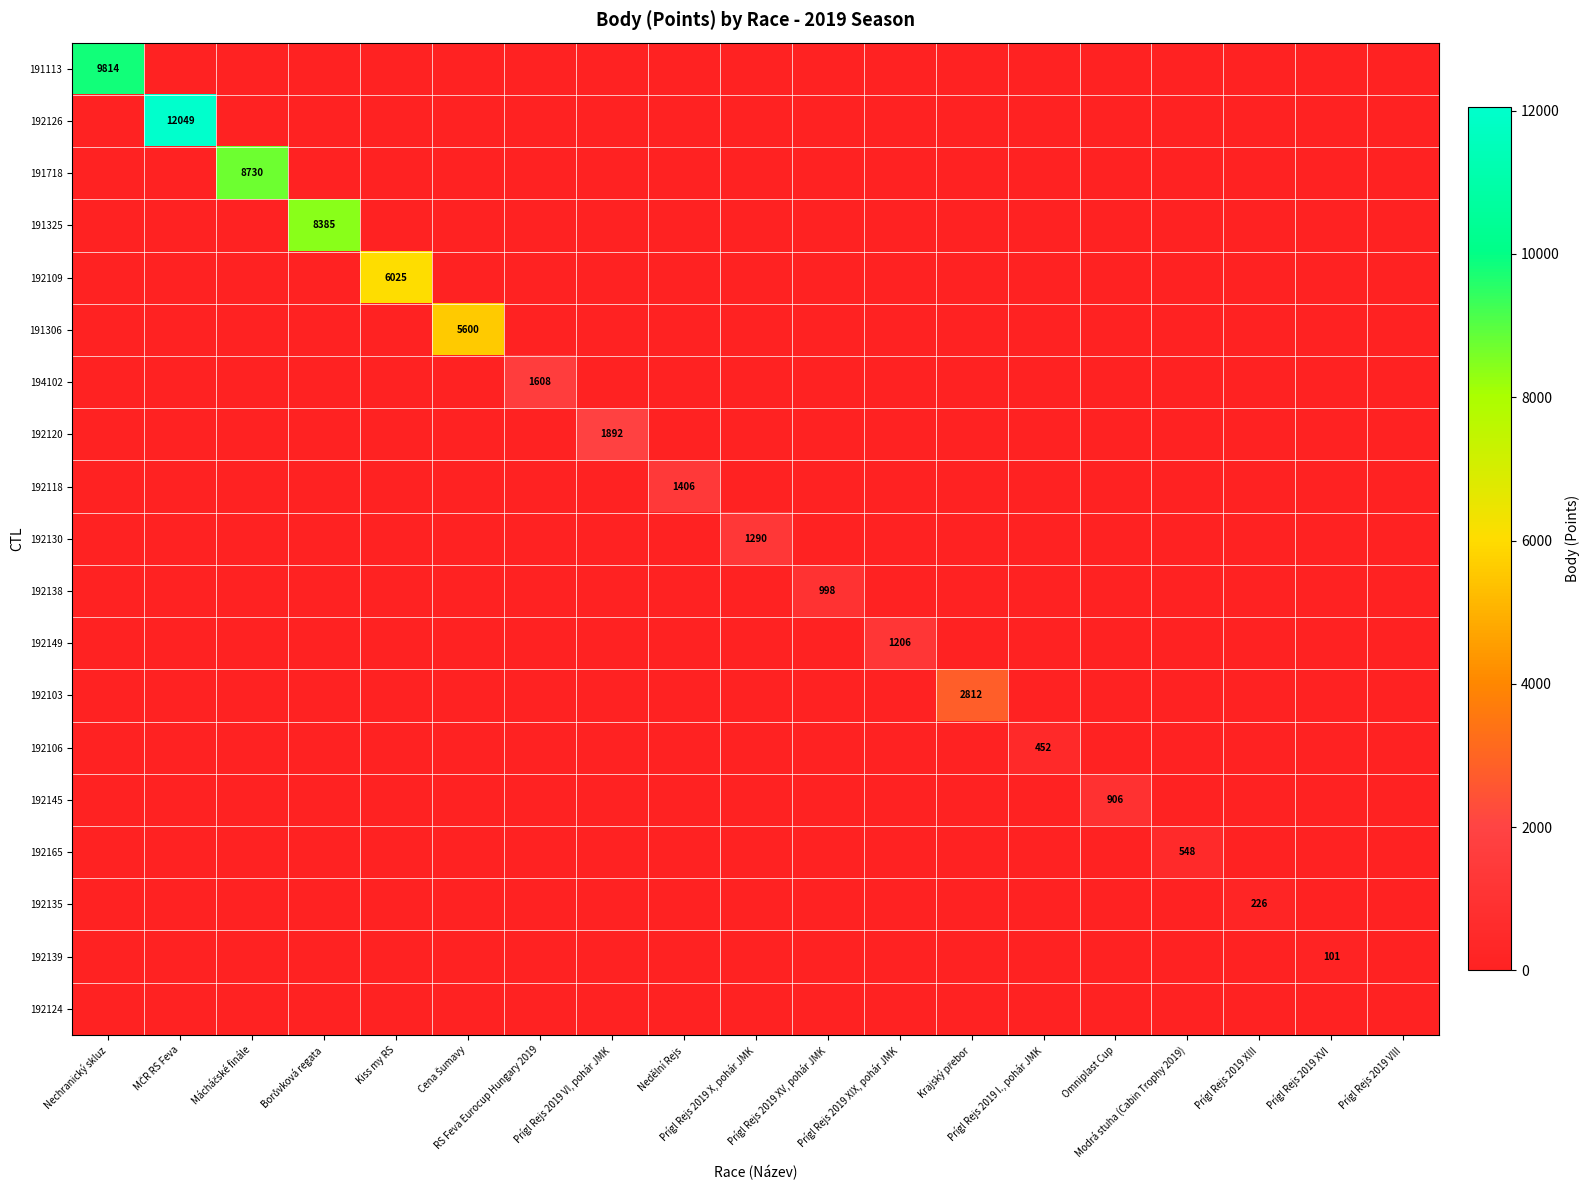

At how many categories does at least one series exceed 8411?

3